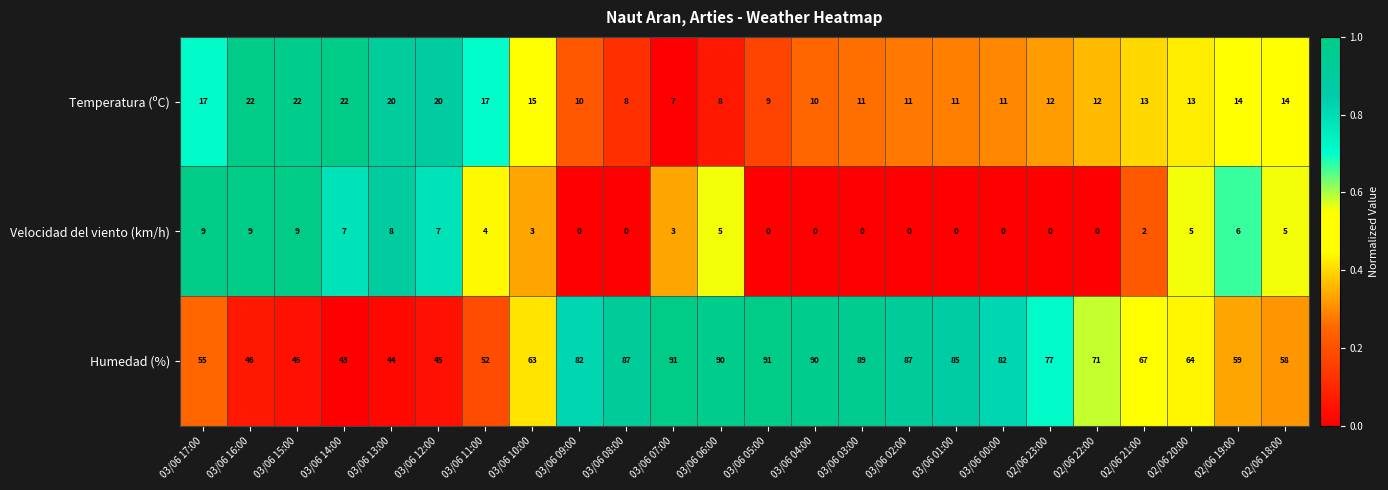

What is the sum of all Velocidad del viento (km/h) values?

82